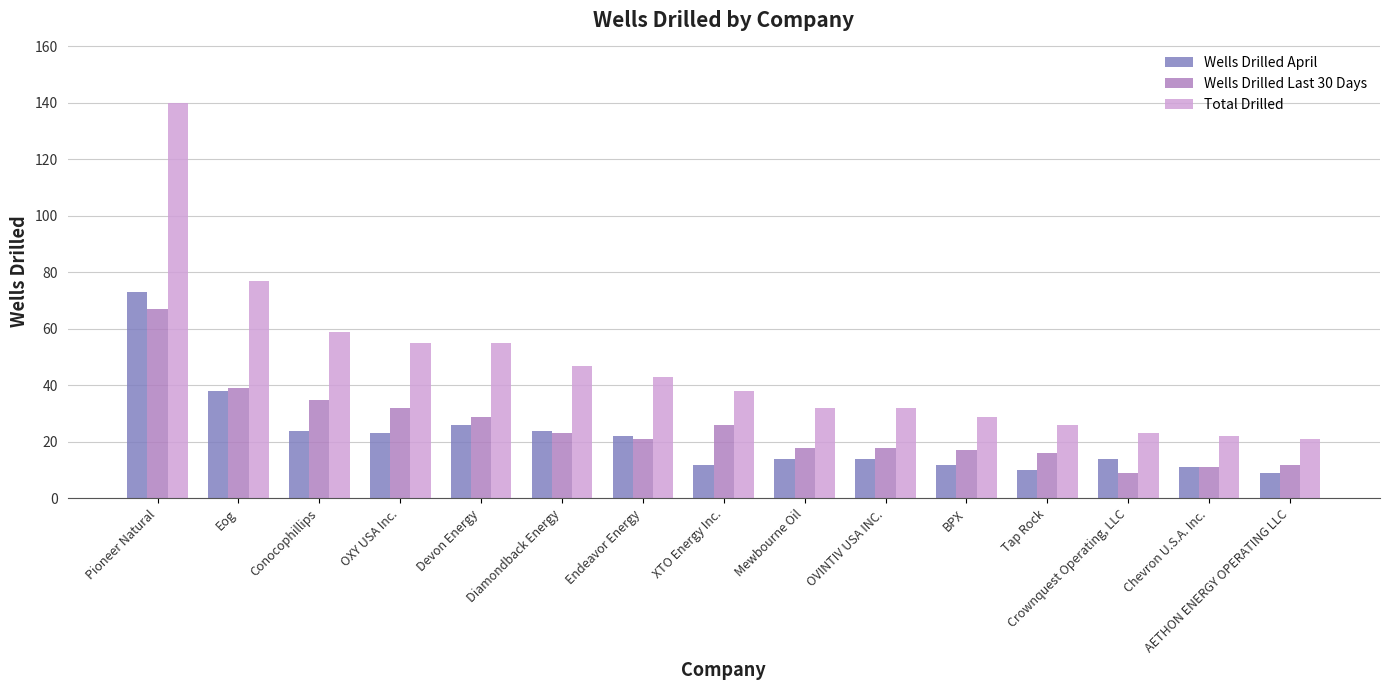

At how many categories does at least one series exceed 123?

1